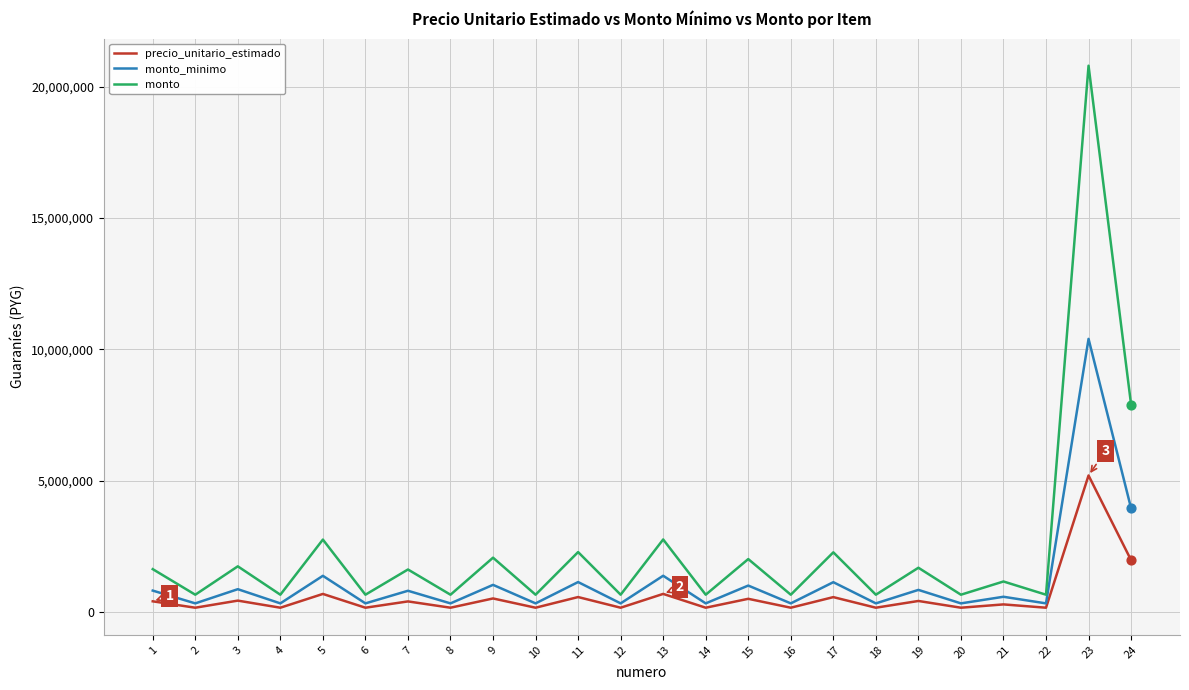

Is the value of monto_minimo at 23 greater than the value of monto at 13?

Yes